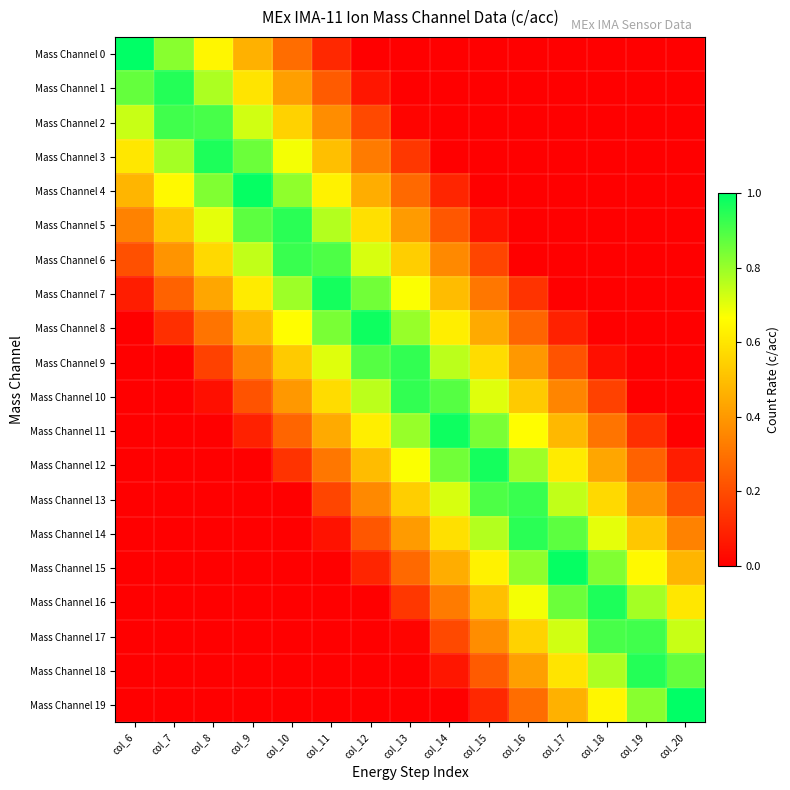

Reading right to left, what are all the values shown in this chart?

Mass Channel 0: col_20=0.0	col_19=0.0	col_18=0.0	col_17=0.0	col_16=0.0	col_15=0.0	col_14=0.0	col_13=0.0	col_12=0.0	col_11=0.1	col_10=0.3	col_9=0.5	col_8=0.6	col_7=0.8	col_6=1.0
Mass Channel 1: col_20=0.0	col_19=0.0	col_18=0.0	col_17=0.0	col_16=0.0	col_15=0.0	col_14=0.0	col_13=0.0	col_12=0.1	col_11=0.2	col_10=0.4	col_9=0.6	col_8=0.8	col_7=1.0	col_6=0.9
Mass Channel 2: col_20=0.0	col_19=0.0	col_18=0.0	col_17=0.0	col_16=0.0	col_15=0.0	col_14=0.0	col_13=0.0	col_12=0.2	col_11=0.4	col_10=0.5	col_9=0.7	col_8=0.9	col_7=0.9	col_6=0.7
Mass Channel 3: col_20=0.0	col_19=0.0	col_18=0.0	col_17=0.0	col_16=0.0	col_15=0.0	col_14=0.0	col_13=0.1	col_12=0.3	col_11=0.5	col_10=0.7	col_9=0.9	col_8=1.0	col_7=0.8	col_6=0.6
Mass Channel 4: col_20=0.0	col_19=0.0	col_18=0.0	col_17=0.0	col_16=0.0	col_15=0.0	col_14=0.1	col_13=0.3	col_12=0.5	col_11=0.6	col_10=0.8	col_9=1.0	col_8=0.8	col_7=0.7	col_6=0.5
Mass Channel 5: col_20=0.0	col_19=0.0	col_18=0.0	col_17=0.0	col_16=0.0	col_15=0.1	col_14=0.2	col_13=0.4	col_12=0.6	col_11=0.8	col_10=0.9	col_9=0.9	col_8=0.7	col_7=0.5	col_6=0.3
Mass Channel 6: col_20=0.0	col_19=0.0	col_18=0.0	col_17=0.0	col_16=0.0	col_15=0.2	col_14=0.4	col_13=0.5	col_12=0.7	col_11=0.9	col_10=0.9	col_9=0.7	col_8=0.6	col_7=0.4	col_6=0.2
Mass Channel 7: col_20=0.0	col_19=0.0	col_18=0.0	col_17=0.0	col_16=0.1	col_15=0.3	col_14=0.5	col_13=0.7	col_12=0.8	col_11=1.0	col_10=0.8	col_9=0.6	col_8=0.4	col_7=0.3	col_6=0.1
Mass Channel 8: col_20=0.0	col_19=0.0	col_18=0.0	col_17=0.1	col_16=0.3	col_15=0.4	col_14=0.6	col_13=0.8	col_12=1.0	col_11=0.8	col_10=0.7	col_9=0.5	col_8=0.3	col_7=0.1	col_6=0.0
Mass Channel 9: col_20=0.0	col_19=0.0	col_18=0.0	col_17=0.2	col_16=0.4	col_15=0.6	col_14=0.8	col_13=0.9	col_12=0.9	col_11=0.7	col_10=0.5	col_9=0.4	col_8=0.2	col_7=0.0	col_6=0.0
Mass Channel 10: col_20=0.0	col_19=0.0	col_18=0.2	col_17=0.4	col_16=0.5	col_15=0.7	col_14=0.9	col_13=0.9	col_12=0.8	col_11=0.6	col_10=0.4	col_9=0.2	col_8=0.0	col_7=0.0	col_6=0.0
Mass Channel 11: col_20=0.0	col_19=0.1	col_18=0.3	col_17=0.5	col_16=0.7	col_15=0.8	col_14=1.0	col_13=0.8	col_12=0.6	col_11=0.4	col_10=0.3	col_9=0.1	col_8=0.0	col_7=0.0	col_6=0.0
Mass Channel 12: col_20=0.1	col_19=0.3	col_18=0.4	col_17=0.6	col_16=0.8	col_15=1.0	col_14=0.8	col_13=0.7	col_12=0.5	col_11=0.3	col_10=0.1	col_9=0.0	col_8=0.0	col_7=0.0	col_6=0.0
Mass Channel 13: col_20=0.2	col_19=0.4	col_18=0.6	col_17=0.7	col_16=0.9	col_15=0.9	col_14=0.7	col_13=0.5	col_12=0.4	col_11=0.2	col_10=0.0	col_9=0.0	col_8=0.0	col_7=0.0	col_6=0.0
Mass Channel 14: col_20=0.3	col_19=0.5	col_18=0.7	col_17=0.9	col_16=0.9	col_15=0.8	col_14=0.6	col_13=0.4	col_12=0.2	col_11=0.1	col_10=0.0	col_9=0.0	col_8=0.0	col_7=0.0	col_6=0.0
Mass Channel 15: col_20=0.5	col_19=0.7	col_18=0.8	col_17=1.0	col_16=0.8	col_15=0.6	col_14=0.5	col_13=0.3	col_12=0.1	col_11=0.0	col_10=0.0	col_9=0.0	col_8=0.0	col_7=0.0	col_6=0.0
Mass Channel 16: col_20=0.6	col_19=0.8	col_18=1.0	col_17=0.9	col_16=0.7	col_15=0.5	col_14=0.3	col_13=0.1	col_12=0.0	col_11=0.0	col_10=0.0	col_9=0.0	col_8=0.0	col_7=0.0	col_6=0.0
Mass Channel 17: col_20=0.7	col_19=0.9	col_18=0.9	col_17=0.7	col_16=0.5	col_15=0.4	col_14=0.2	col_13=0.0	col_12=0.0	col_11=0.0	col_10=0.0	col_9=0.0	col_8=0.0	col_7=0.0	col_6=0.0
Mass Channel 18: col_20=0.9	col_19=1.0	col_18=0.8	col_17=0.6	col_16=0.4	col_15=0.2	col_14=0.1	col_13=0.0	col_12=0.0	col_11=0.0	col_10=0.0	col_9=0.0	col_8=0.0	col_7=0.0	col_6=0.0
Mass Channel 19: col_20=1.0	col_19=0.8	col_18=0.6	col_17=0.5	col_16=0.3	col_15=0.1	col_14=0.0	col_13=0.0	col_12=0.0	col_11=0.0	col_10=0.0	col_9=0.0	col_8=0.0	col_7=0.0	col_6=0.0